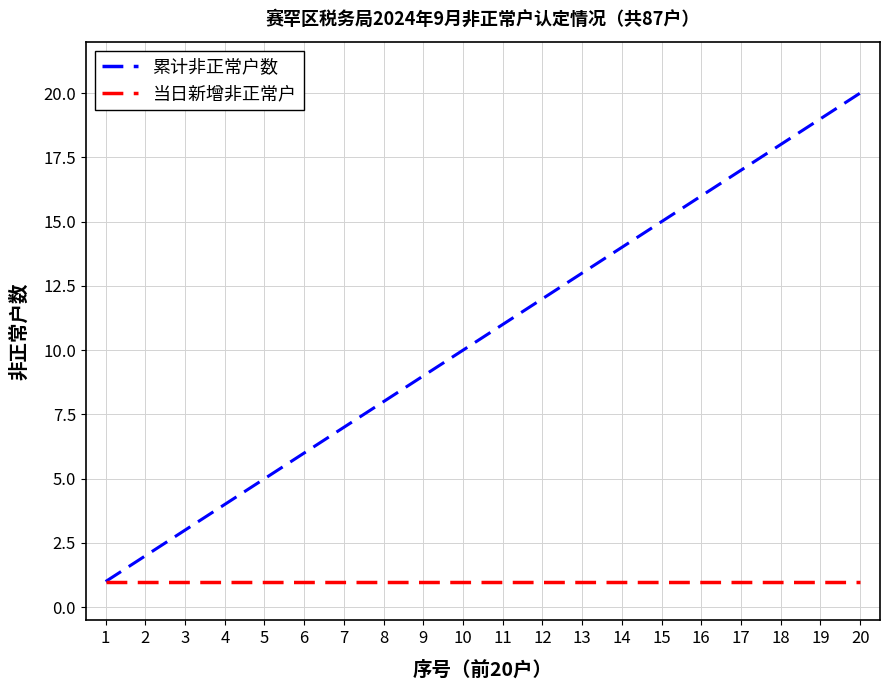

Is the value of 当日新增非正常户 at 10 greater than the value of 累计非正常户数 at 11?

No